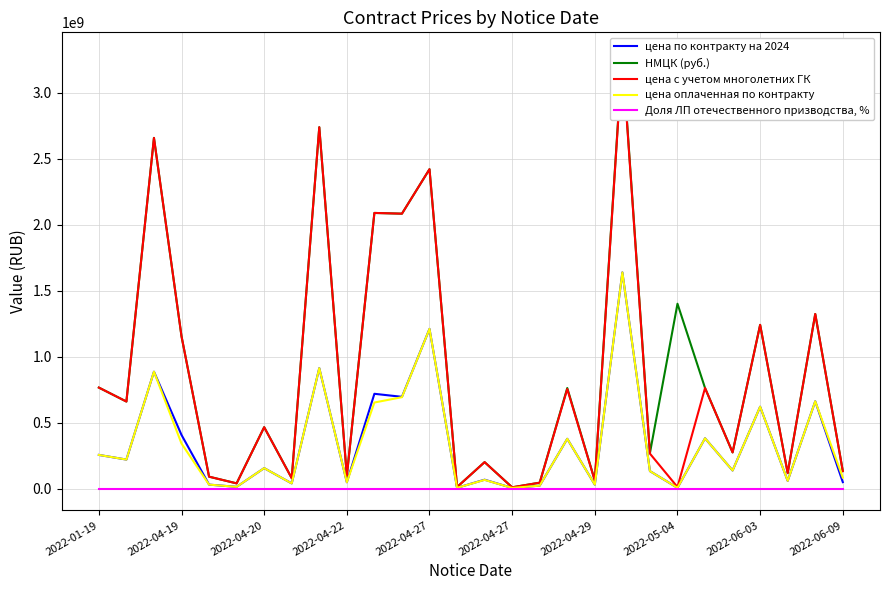

What is the difference between the highest and lowest values at 10?

2087771400.0